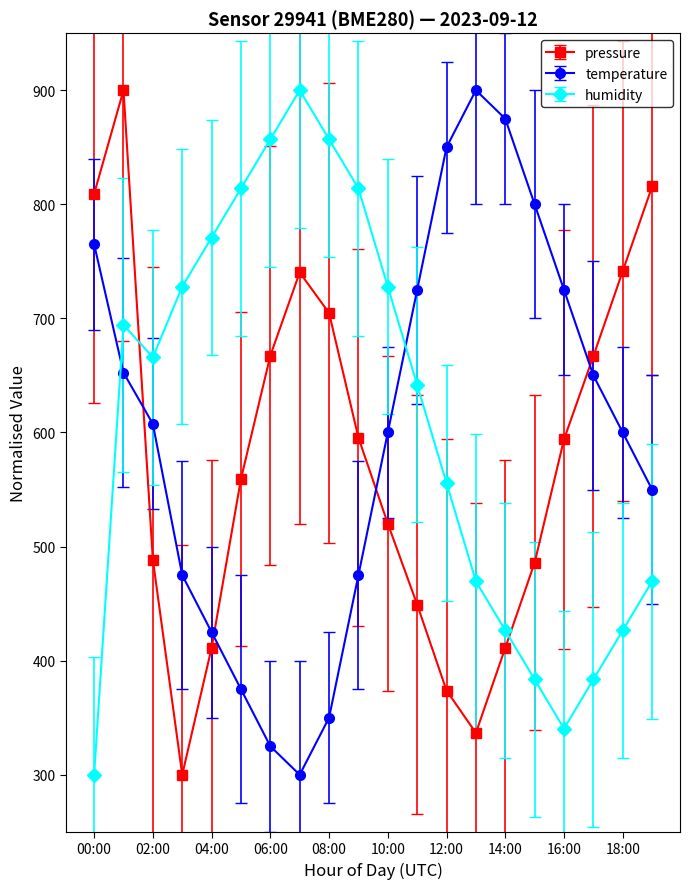

What is the sum of all humidity values?

12225.5